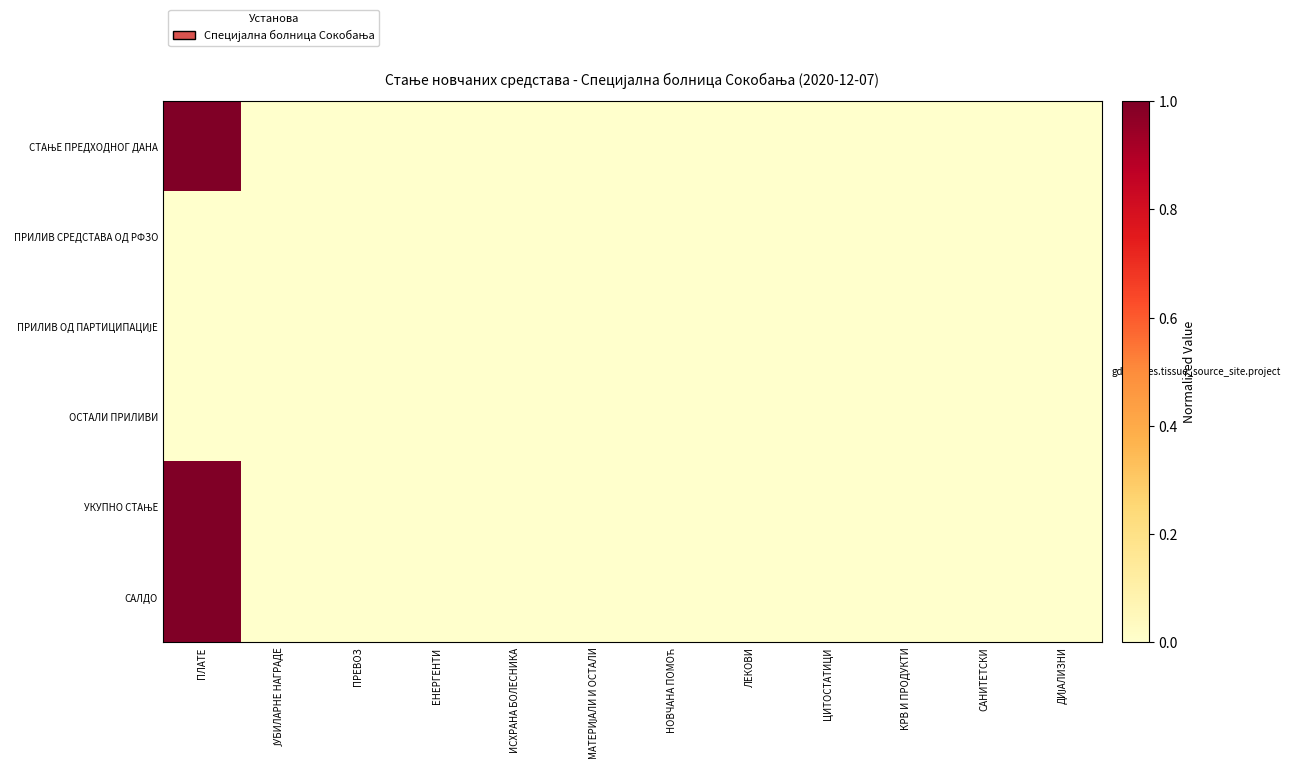

How many distinct data groups are displayed?

6